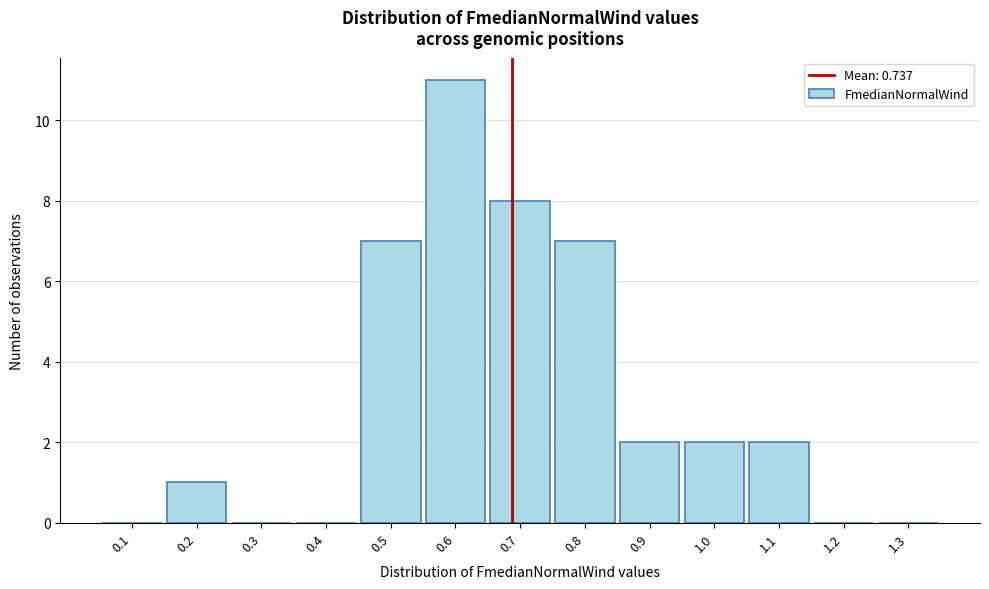

Reading right to left, extract all data points from this chart.

1.3=0	1.2=0	1.1=2	1.0=2	0.9=2	0.8=7	0.7=8	0.6=11	0.5=7	0.4=0	0.3=0	0.2=1	0.1=0